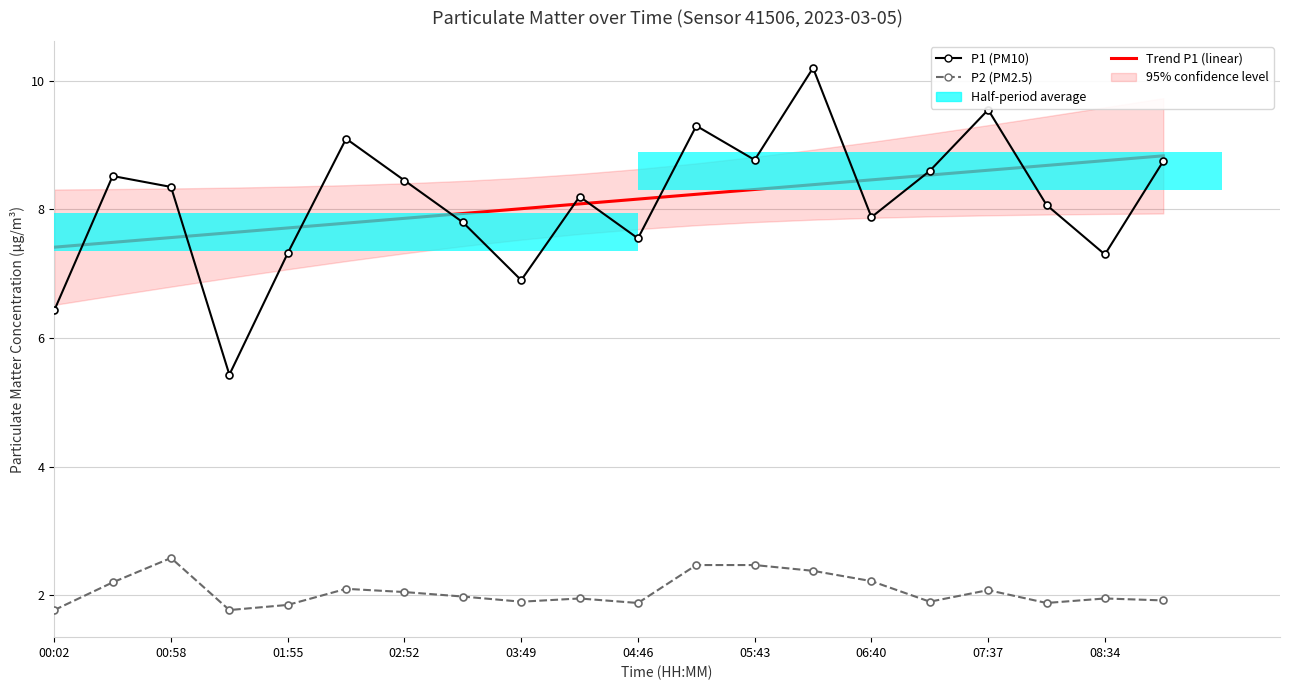

Count the number of categories in the chart.

20